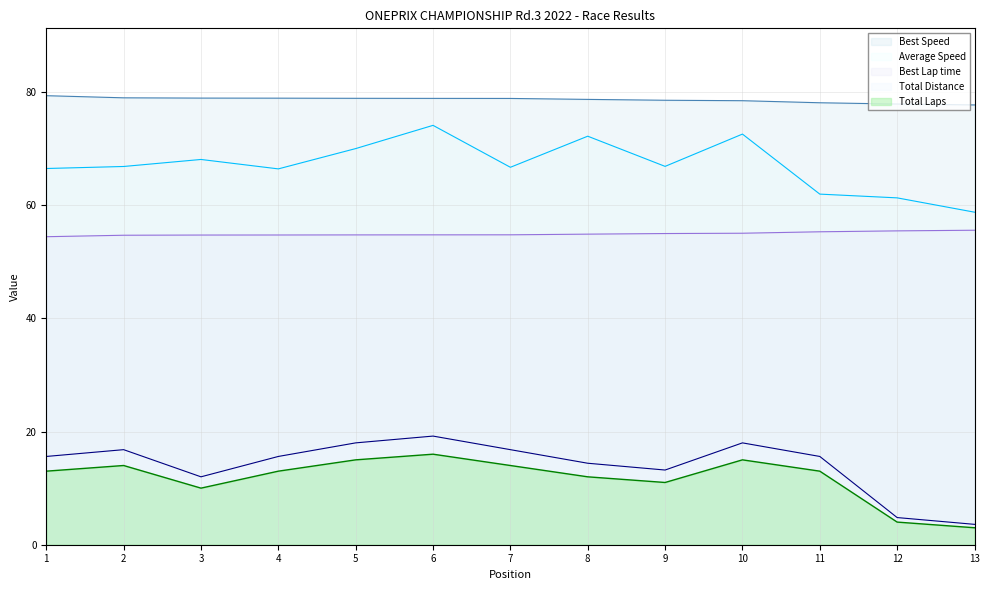

Reading left to right, transcribe all the data shown in this chart.

Total Laps: 15.6	16.8	12.0	15.6	18.0	19.2	16.8	14.4	13.2	18.0	15.6	4.8	3.6
Best Lap time: 54.4	54.7	54.7	54.7	54.8	54.8	54.8	54.9	55.0	55.1	55.3	55.5	55.6
Best Speed: 79.4	79.0	78.9	78.9	78.9	78.9	78.9	78.7	78.5	78.5	78.1	77.9	77.7
Average Speed: 66.5	66.8	68.1	66.4	70.0	74.1	66.7	72.2	66.9	72.6	62.0	61.3	58.8
Total Time: 13.0	14.0	10.0	13.0	15.0	16.0	14.0	12.0	11.0	15.0	13.0	4.0	3.0